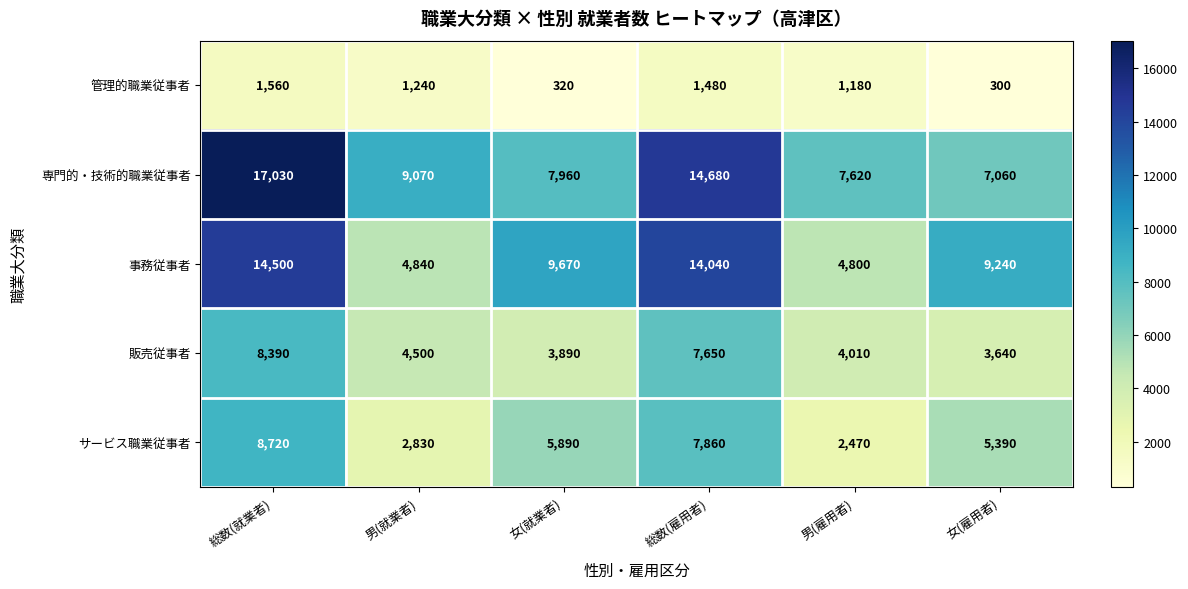

Which series has the largest total across all categories?

専門的・技術的職業従事者